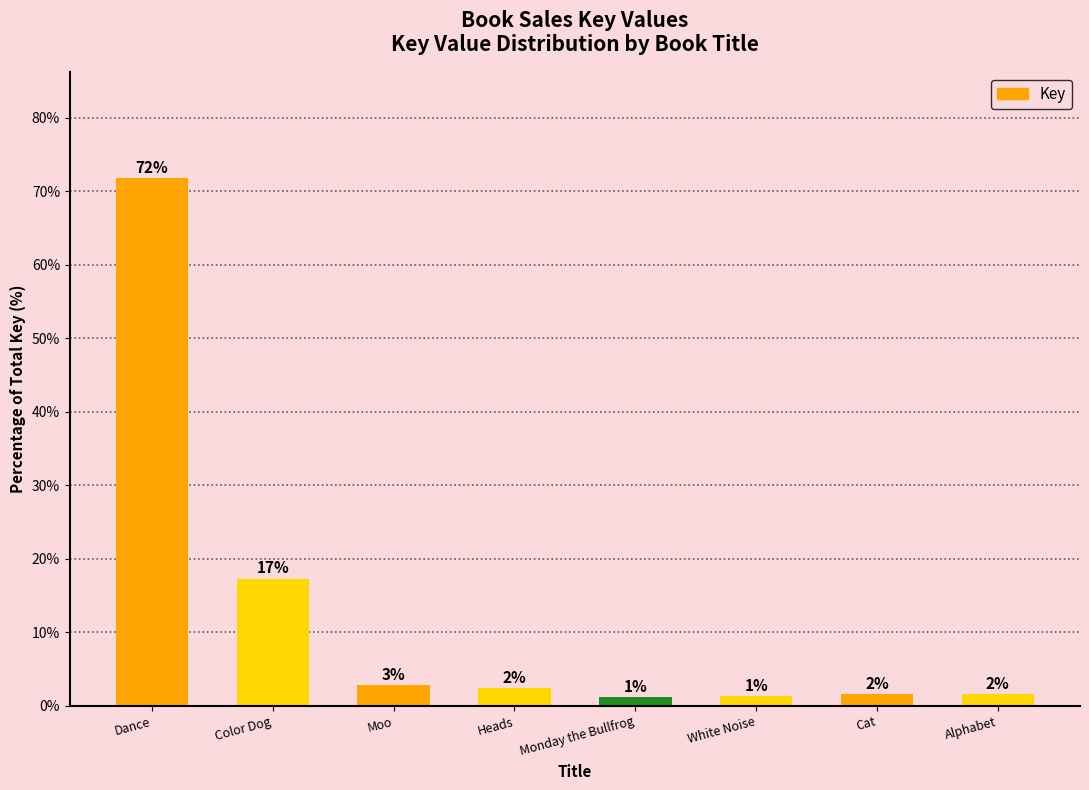

Which has a higher value, Dance or Cat?

Dance